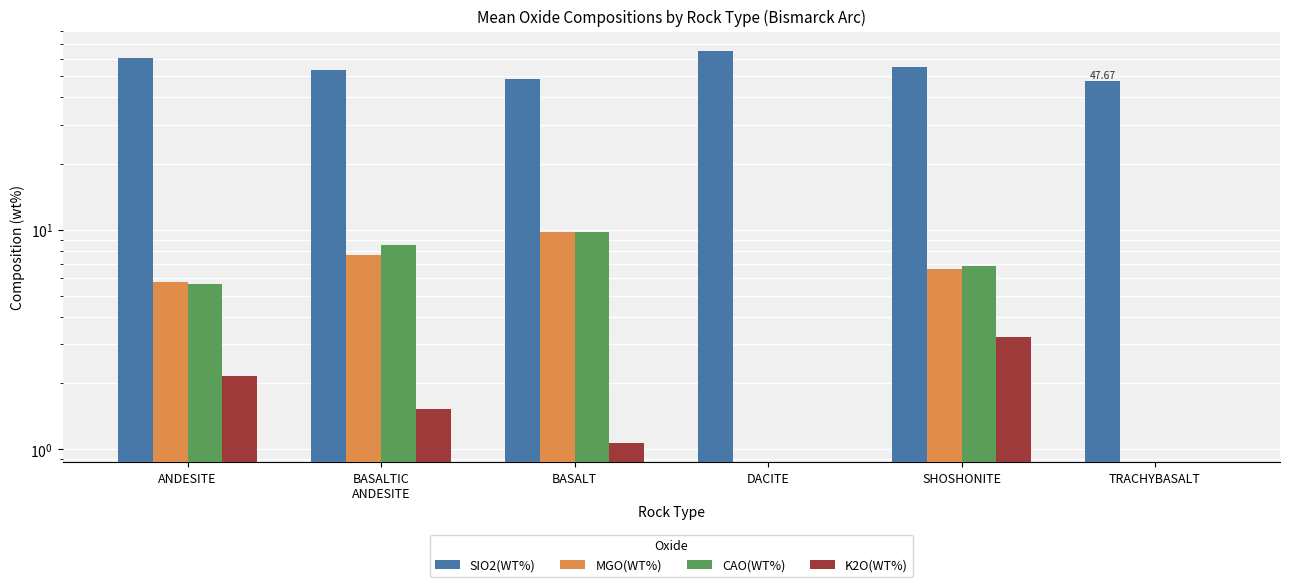

Reading left to right, transcribe all the data shown in this chart.

SIO2(WT%): ANDESITE=60.8	BASALTIC
ANDESITE=53.2	BASALT=48.5	DACITE=65.3	SHOSHONITE=55.0	TRACHYBASALT=47.7
MGO(WT%): ANDESITE=5.8	BASALTIC
ANDESITE=7.7	BASALT=9.7	DACITE=0.0	SHOSHONITE=6.6	TRACHYBASALT=0.0
CAO(WT%): ANDESITE=5.7	BASALTIC
ANDESITE=8.5	BASALT=9.7	DACITE=0.0	SHOSHONITE=6.9	TRACHYBASALT=0.0
K2O(WT%): ANDESITE=2.1	BASALTIC
ANDESITE=1.5	BASALT=1.1	DACITE=0.0	SHOSHONITE=3.2	TRACHYBASALT=0.0